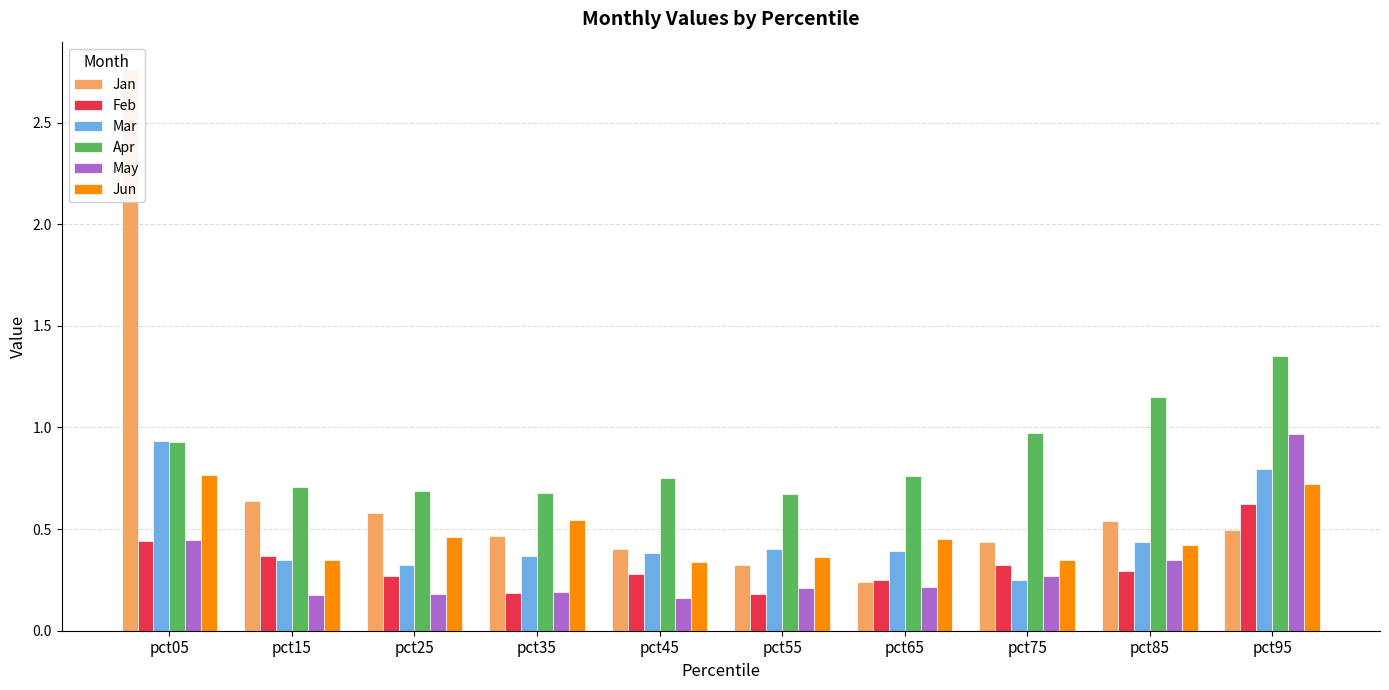

What are all the series names shown in the legend?

Jan, Feb, Mar, Apr, May, Jun